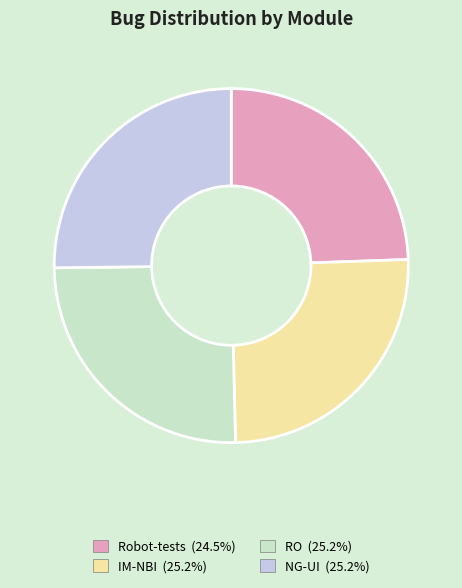

Which category has the smallest portion of the pie?

Robot-tests